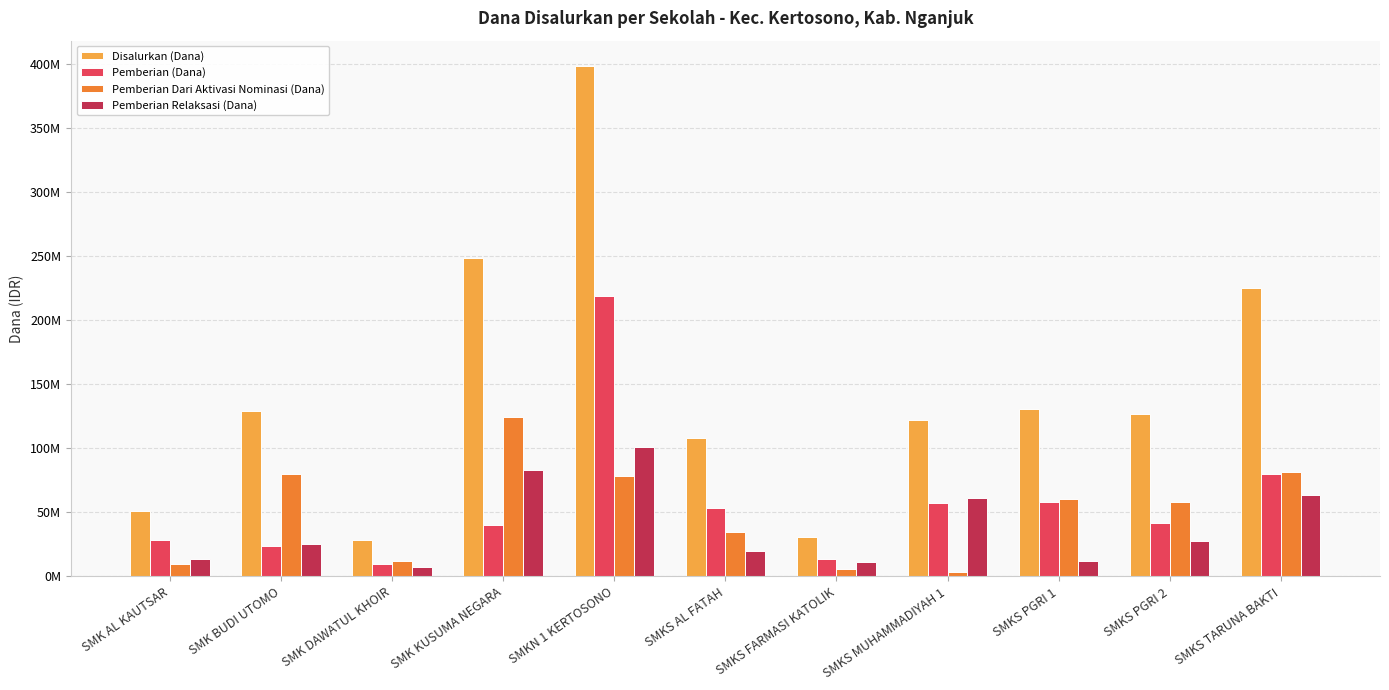

What are all the series names shown in the legend?

Disalurkan (Dana), Pemberian (Dana), Pemberian Dari Aktivasi Nominasi (Dana), Pemberian Relaksasi (Dana)